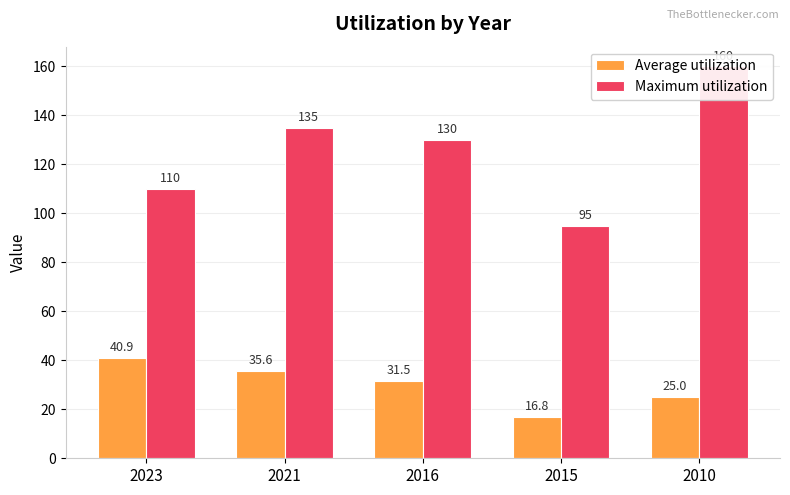

The value of Average utilization at 2016 is 31.5. True or false?

True